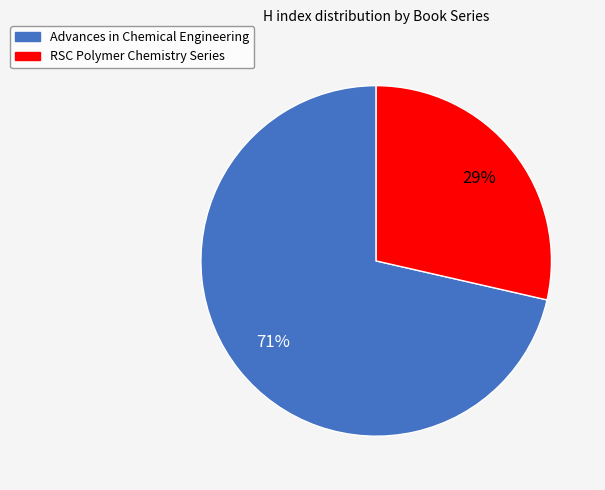

Rank the categories by value from lowest to highest.

RSC Polymer Chemistry Series, Advances in Chemical Engineering